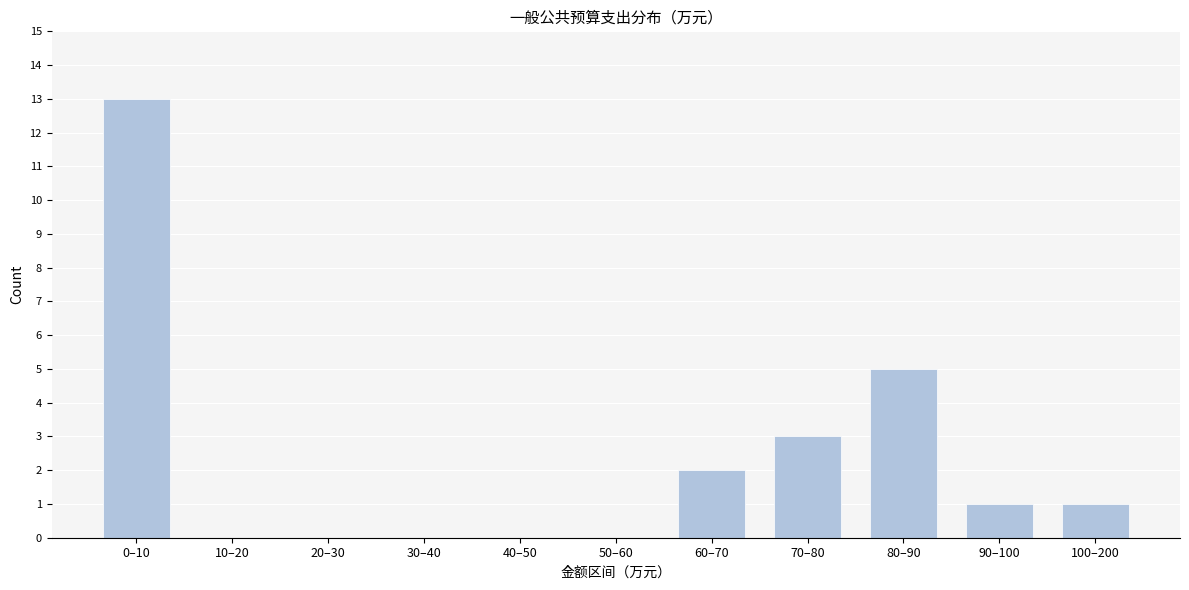

Reading right to left, list all the values displayed in this chart.

100–200=1	90–100=1	80–90=5	70–80=3	60–70=2	50–60=0	40–50=0	30–40=0	20–30=0	10–20=0	0–10=13